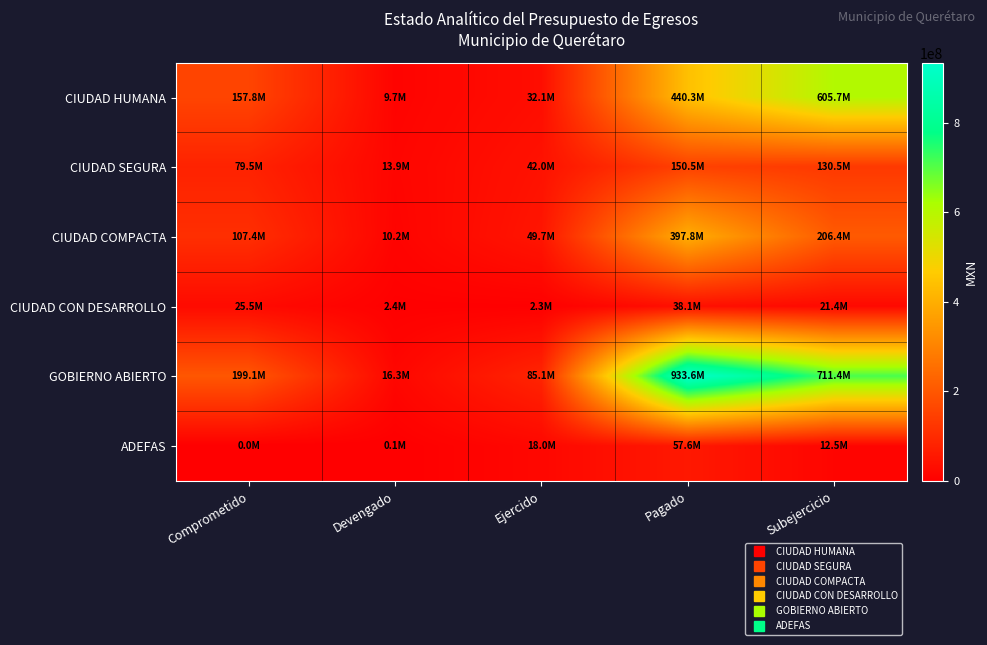

Rank the series at Pagado from highest to lowest value.

GOBIERNO ABIERTO, CIUDAD HUMANA, CIUDAD COMPACTA, CIUDAD SEGURA, ADEFAS, CIUDAD CON DESARROLLO